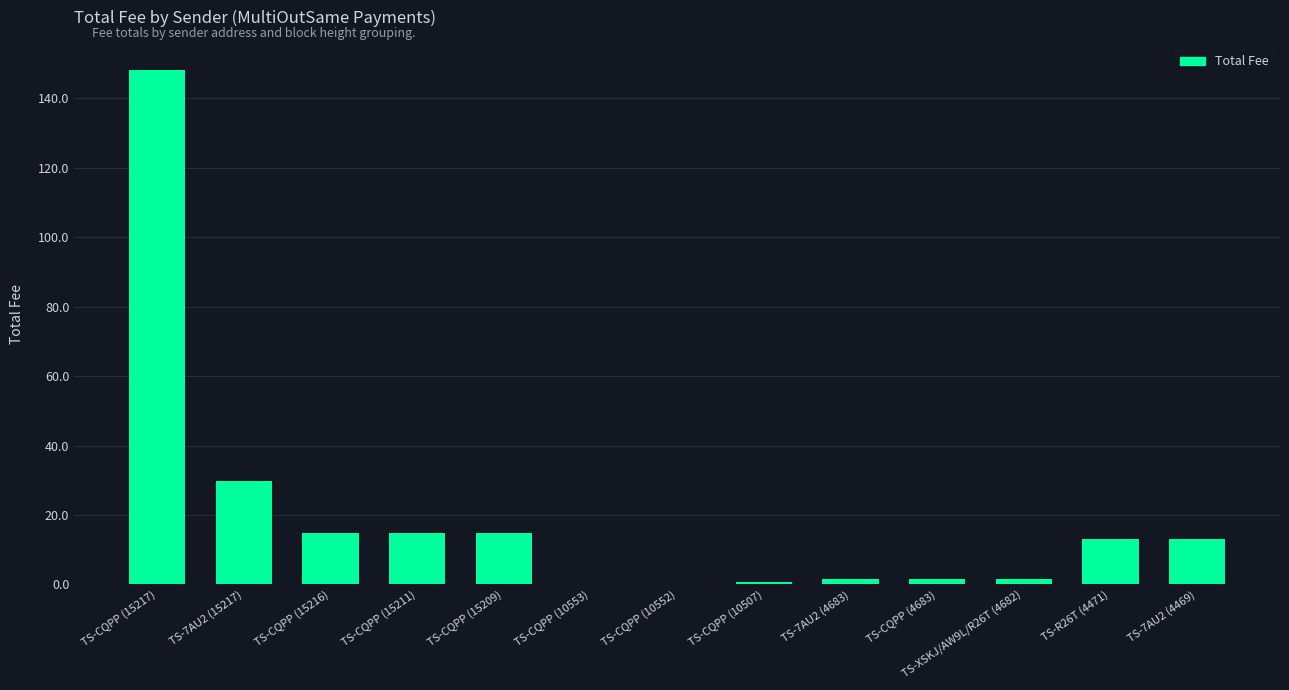

Where does the data first go above 13?

TS-CQPP (15217)